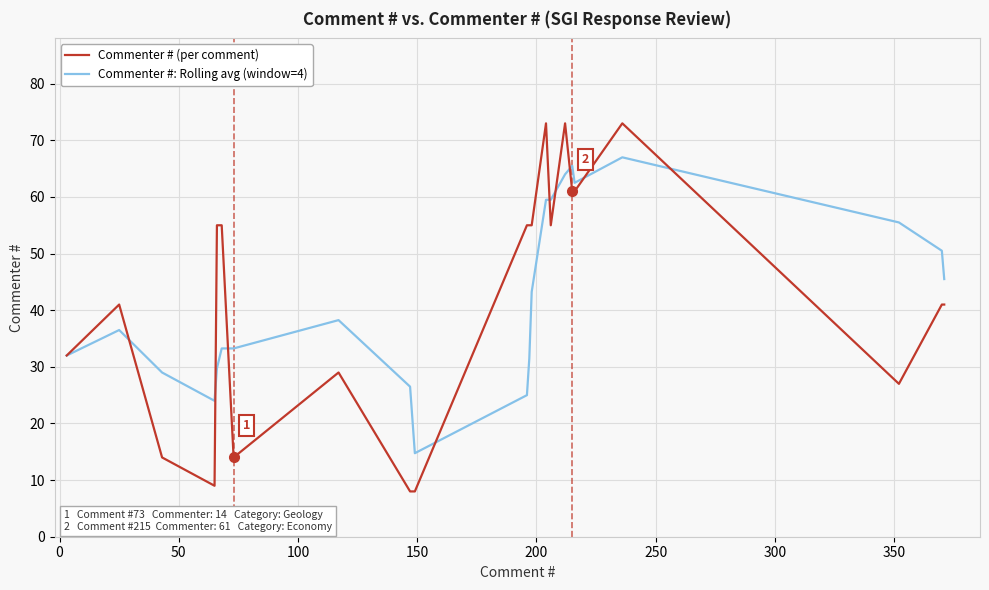

Which series has the widest spread of values?

Commenter # (per comment)